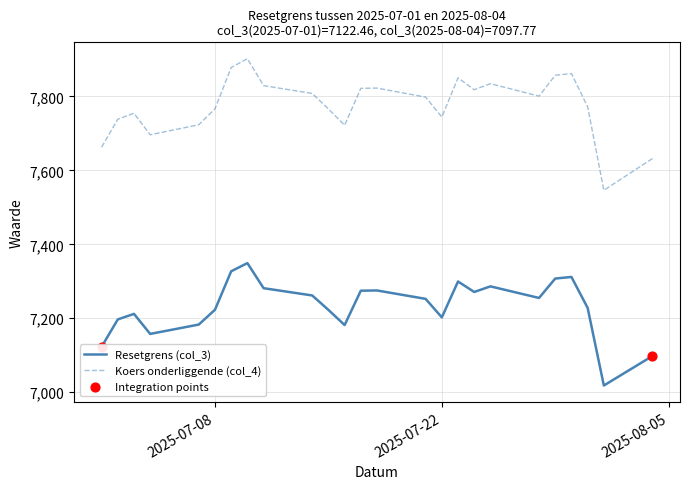

Which series has the widest spread of values?

Koers onderliggende (col_4)